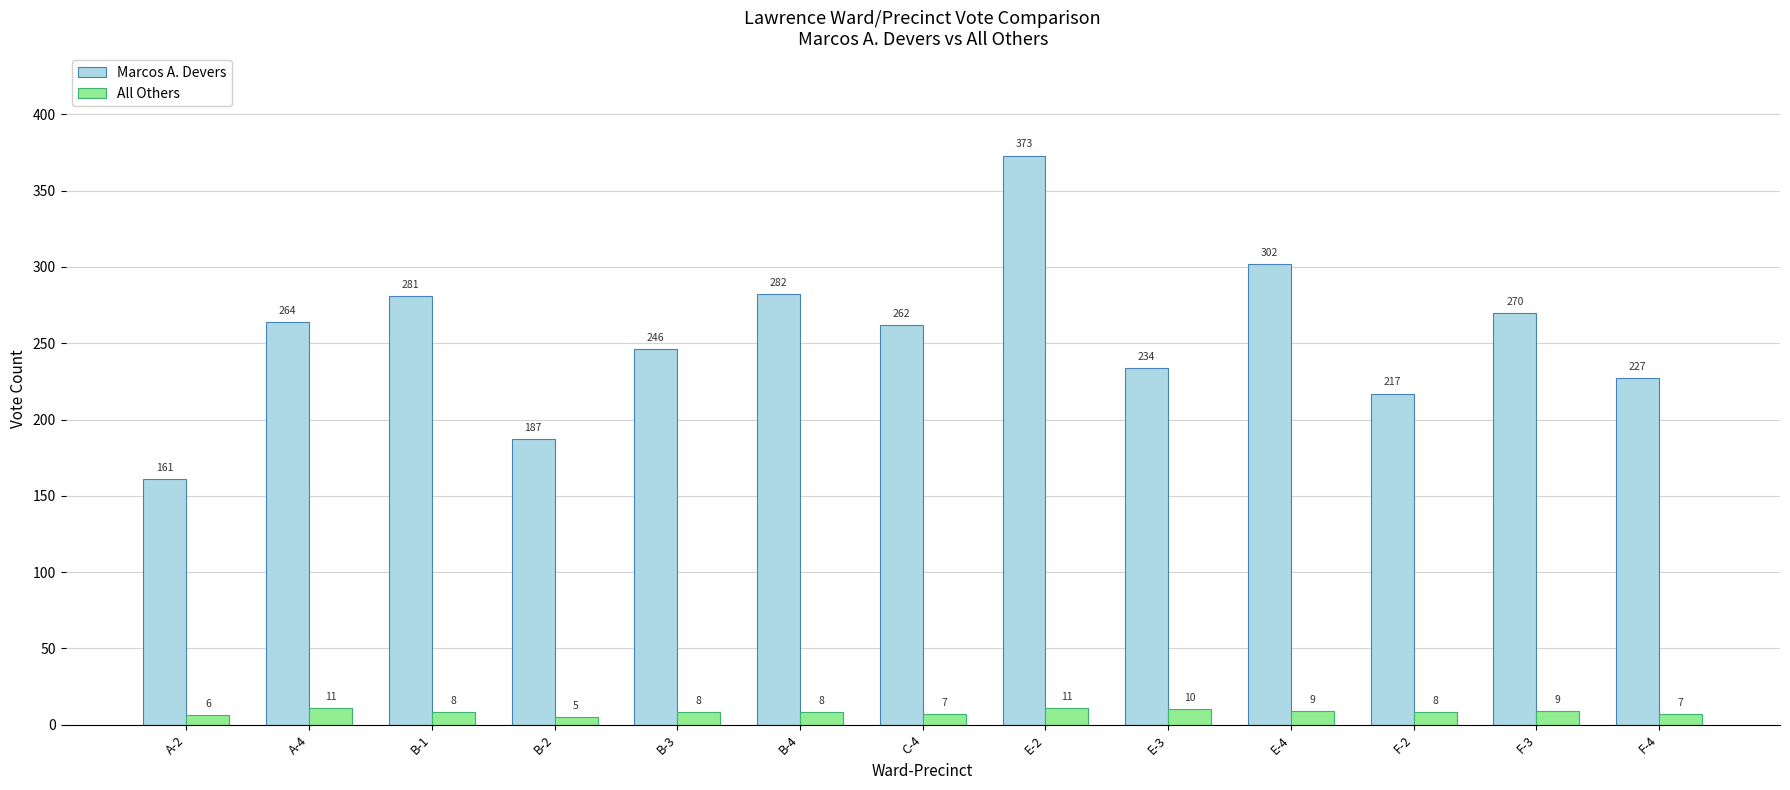

What is the approximate value of Marcos A. Devers at B-2, to the nearest 10?

190